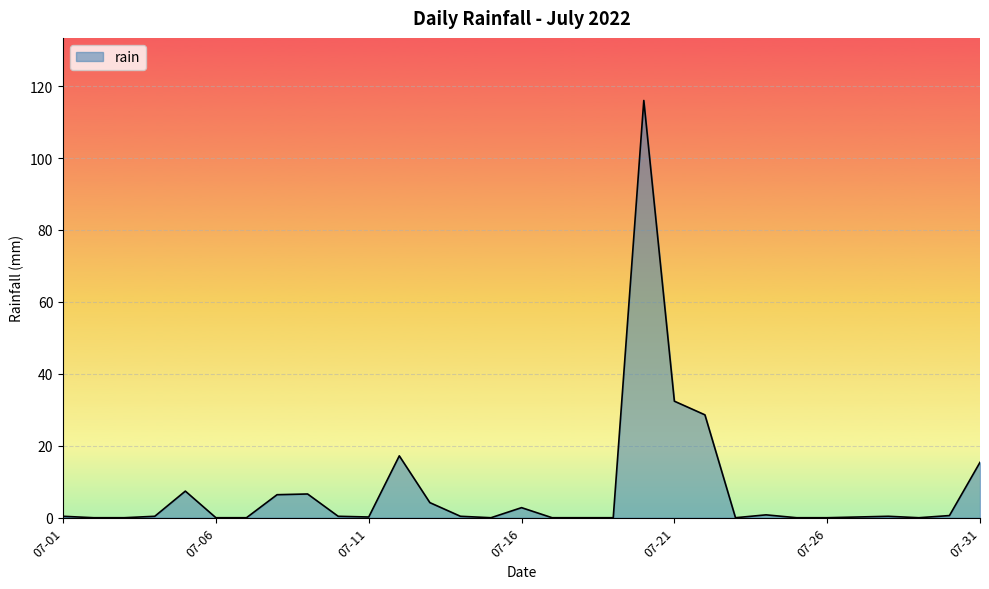

What is the maximum value shown in the chart?

116.0